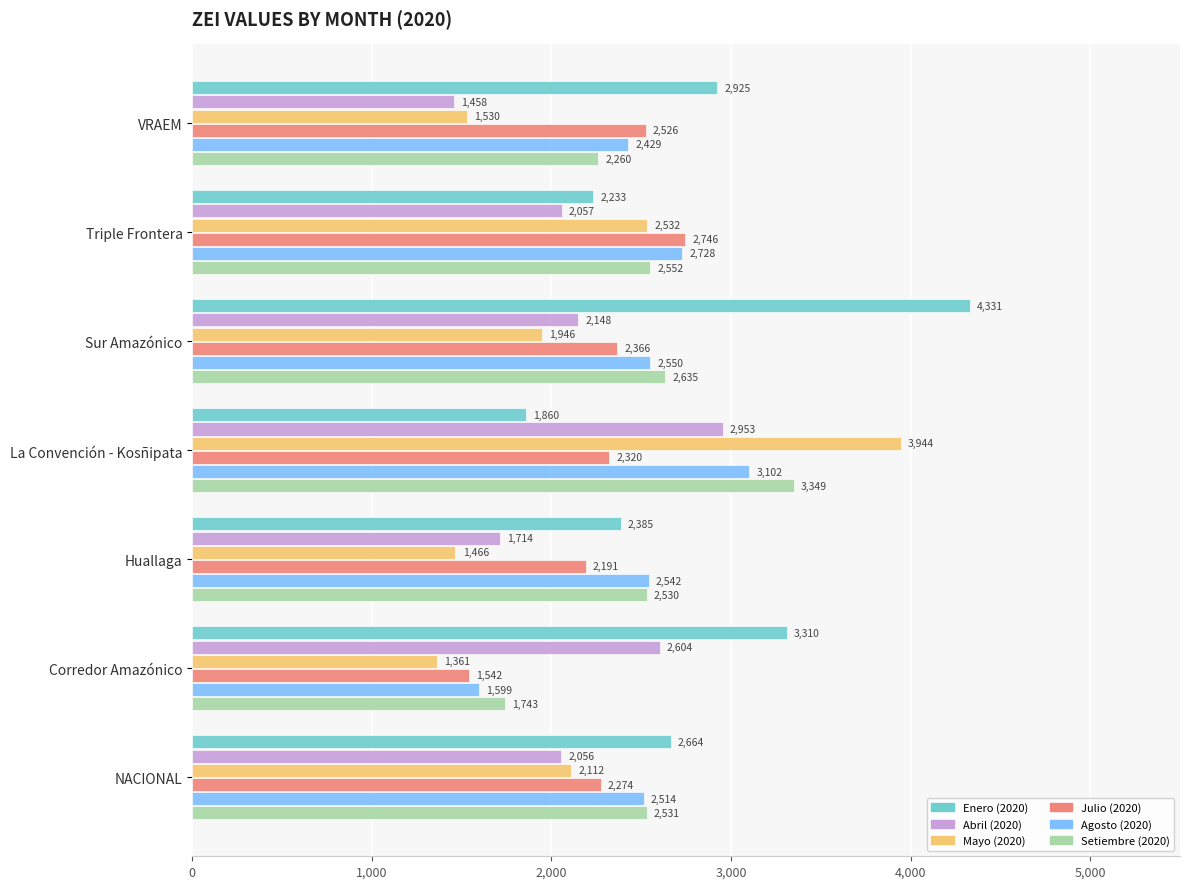

At which category is the sum across all series the highest?

La Convención - Kosñipata